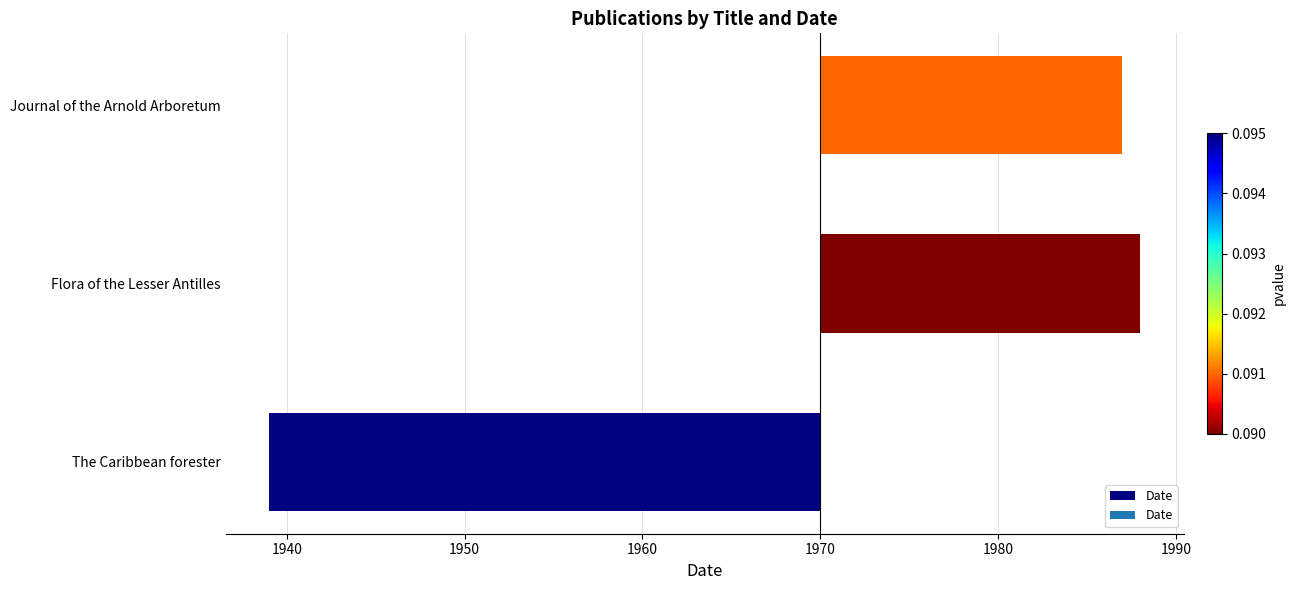

What is the difference between the maximum and second lowest values?

1